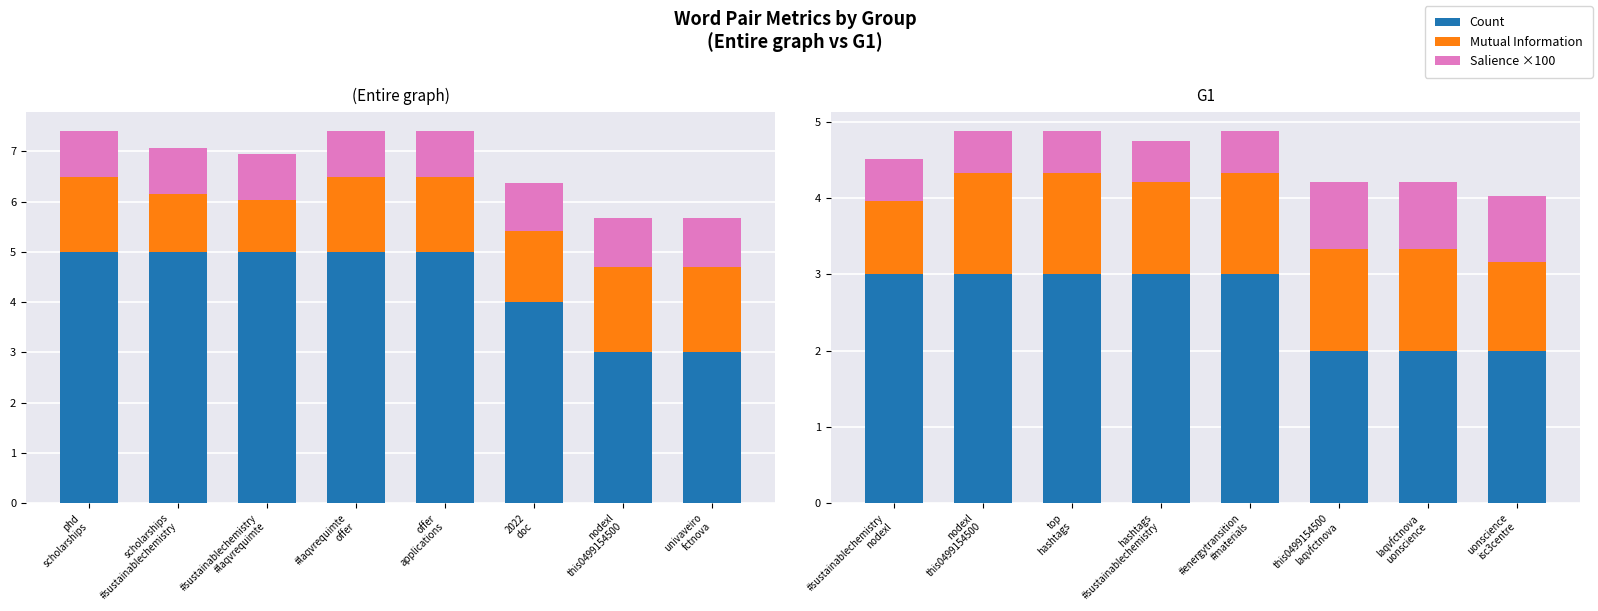

At how many categories does at least one series exceed 2?

5